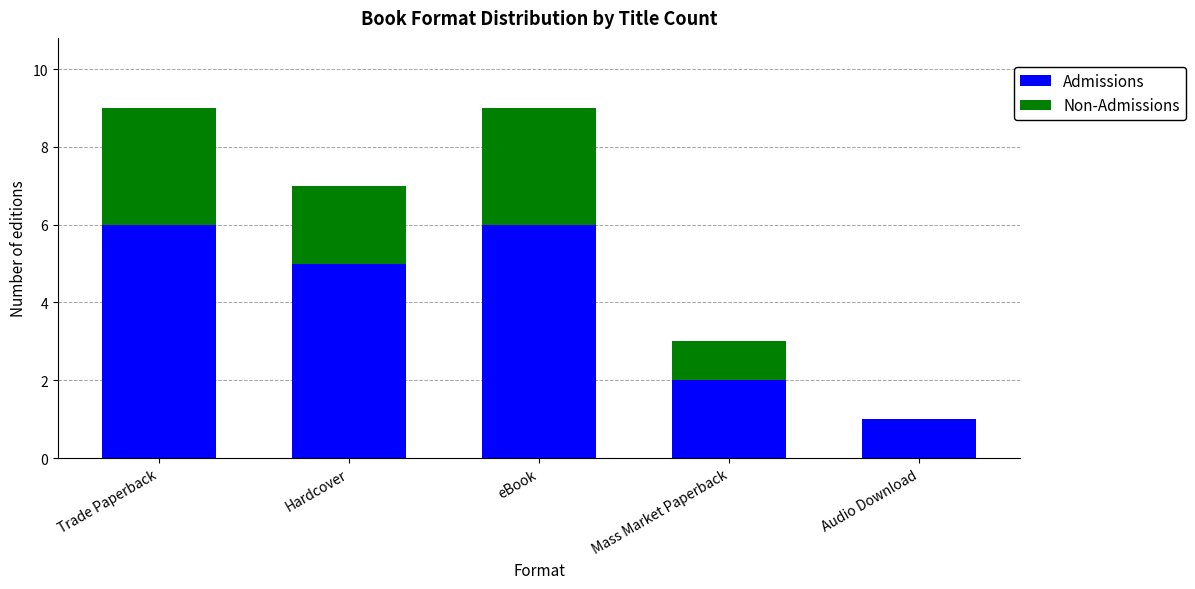

Is it true that Admissions equals 5 at Hardcover?

True